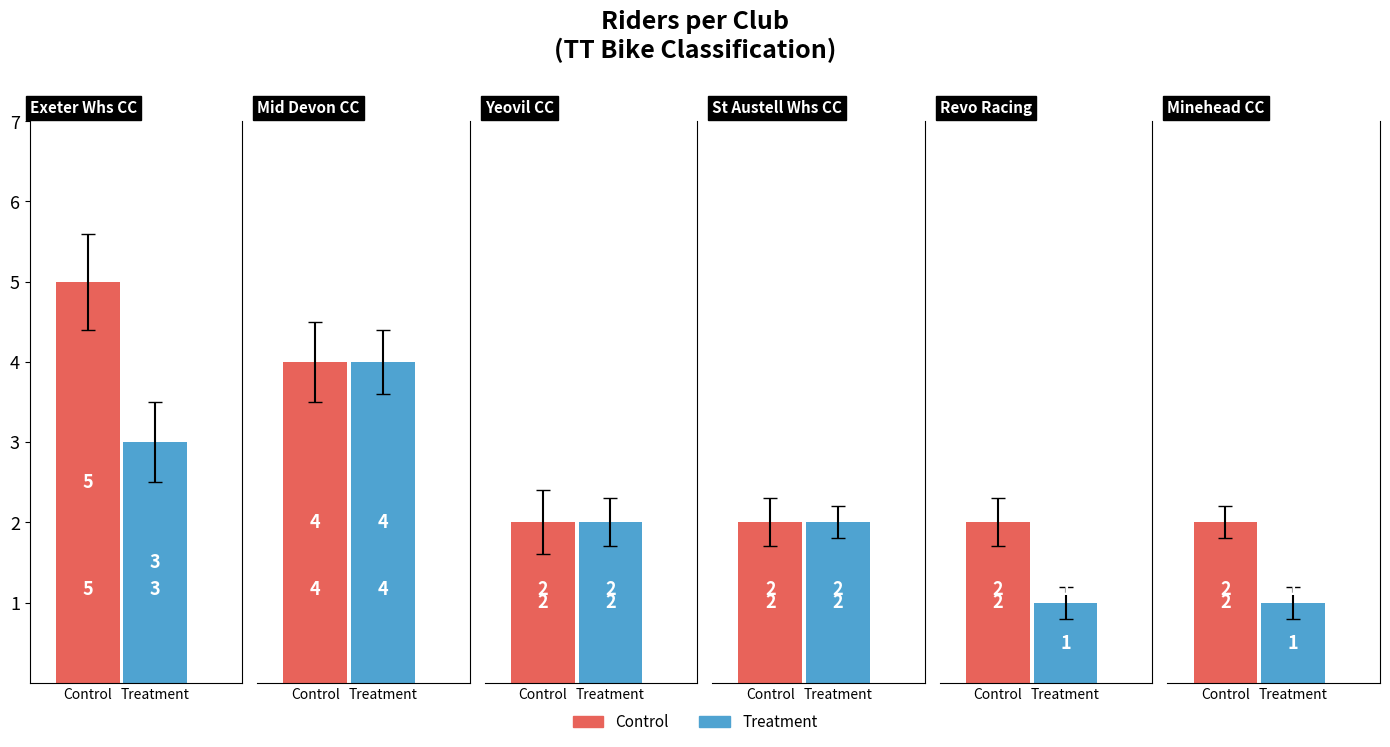

Between 5 and 4, which is larger?

5